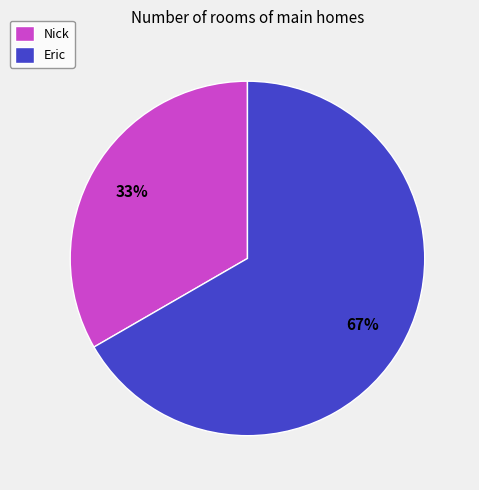

To the nearest percent, what portion does Nick represent?

33%